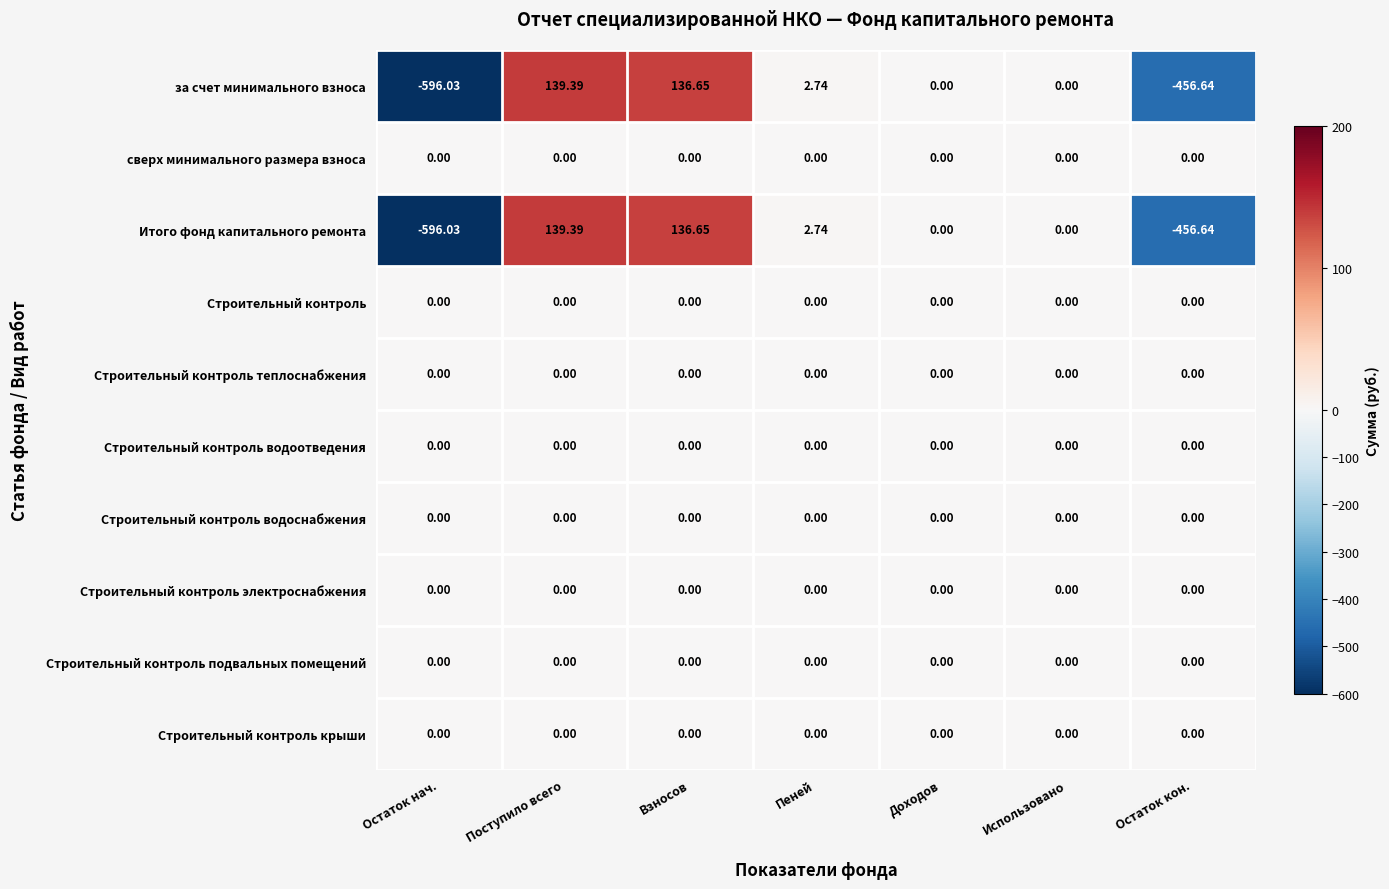

Is the value of Итого фонд капитального ремонта at Остаток нач. greater than the value of сверх минимального размера взноса at Взносов?

No